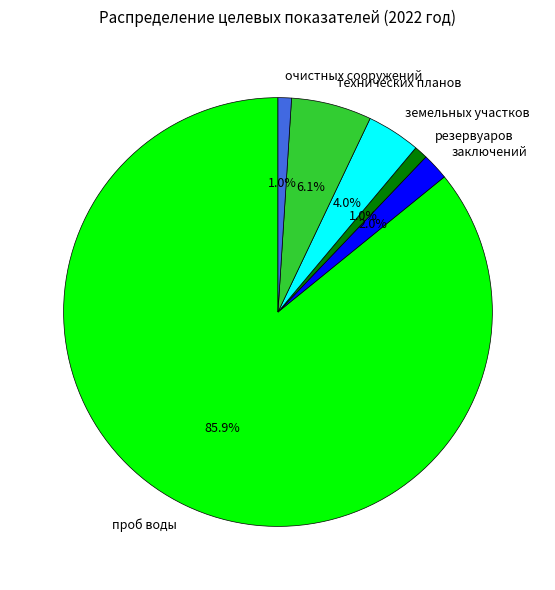

Combined, do резервуаров and заключений account for over 50%?

No